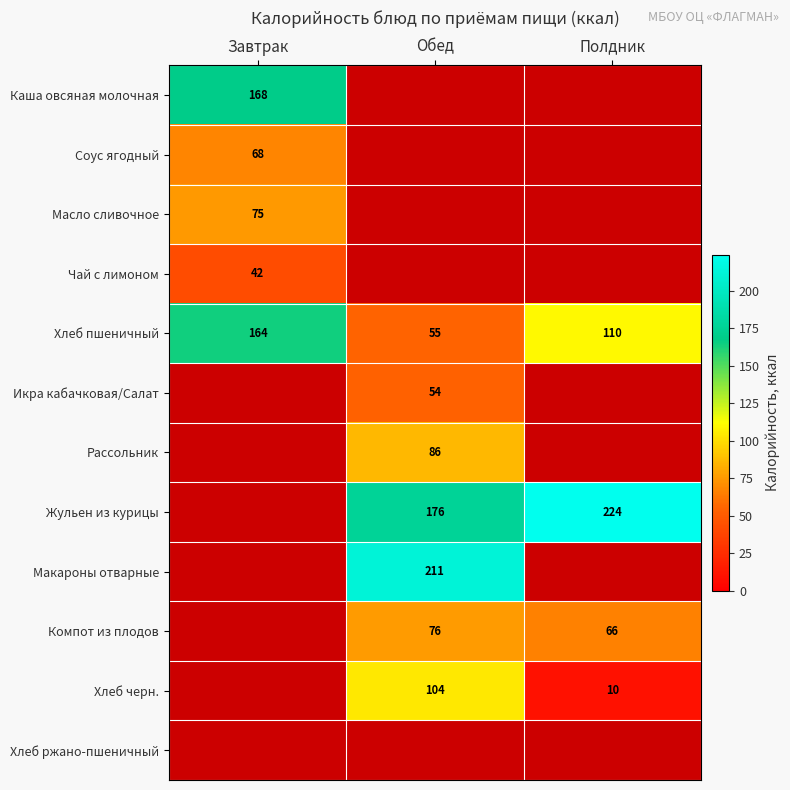

What is the difference between the Хлеб пшеничный values at Полдник and Завтрак?

54